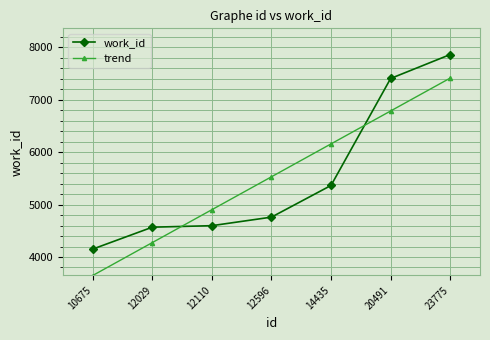

At which category does the chart reach its peak across all series?

23775